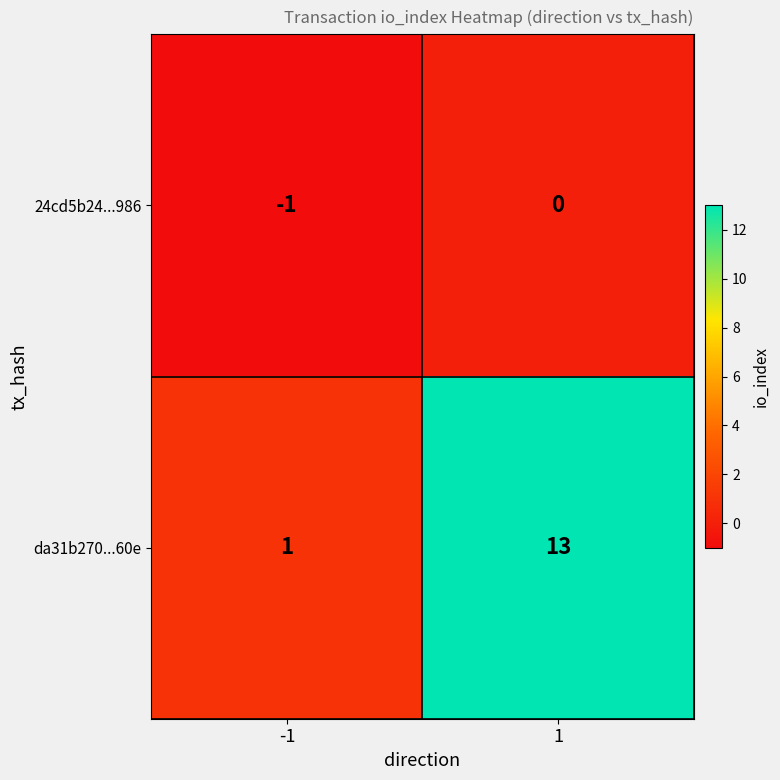

Rank the series by their maximum value, from highest to lowest.

da31b270...60e, 24cd5b24...986